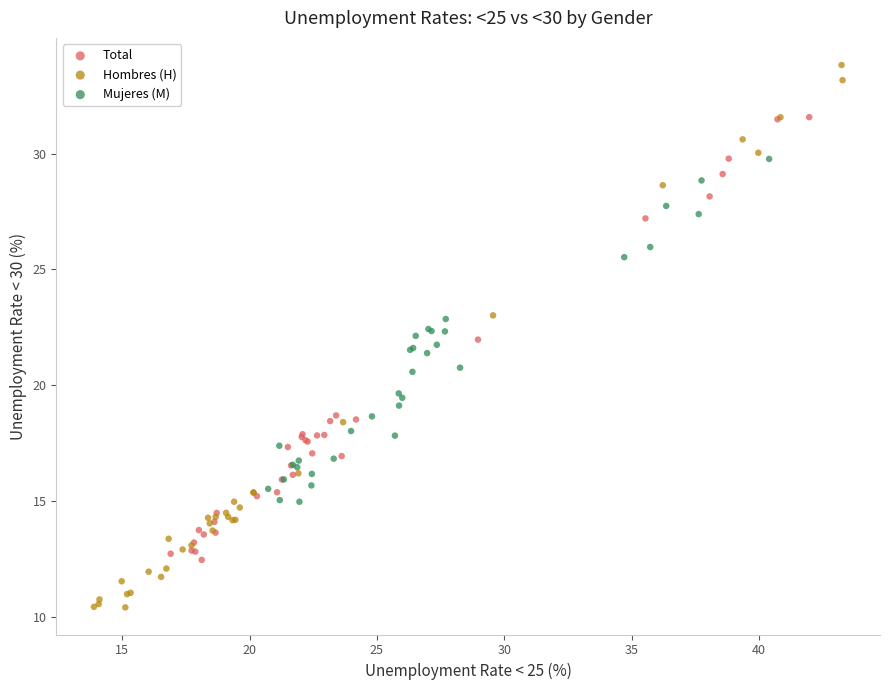

Which series has the widest spread of Y values?

Hombres (H)